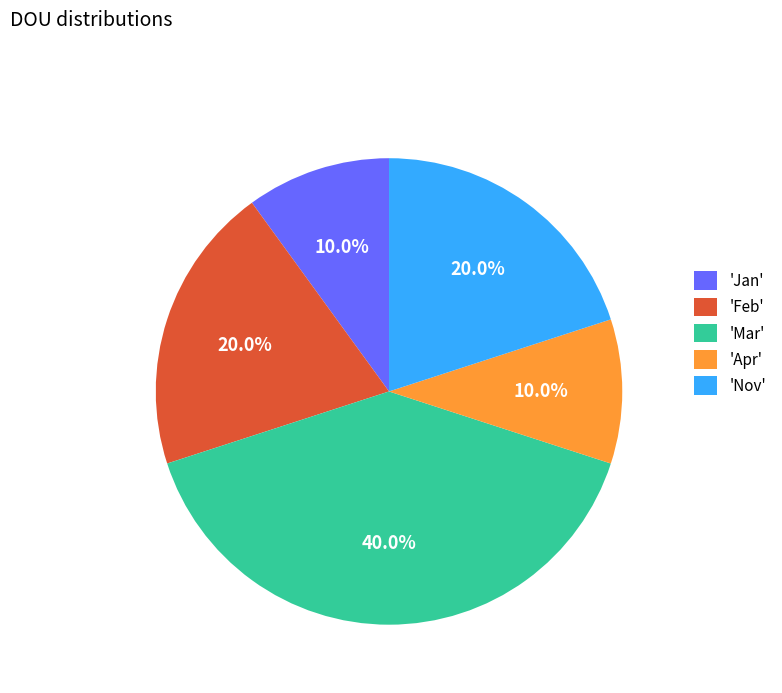

Which slice is the largest?

'Mar'